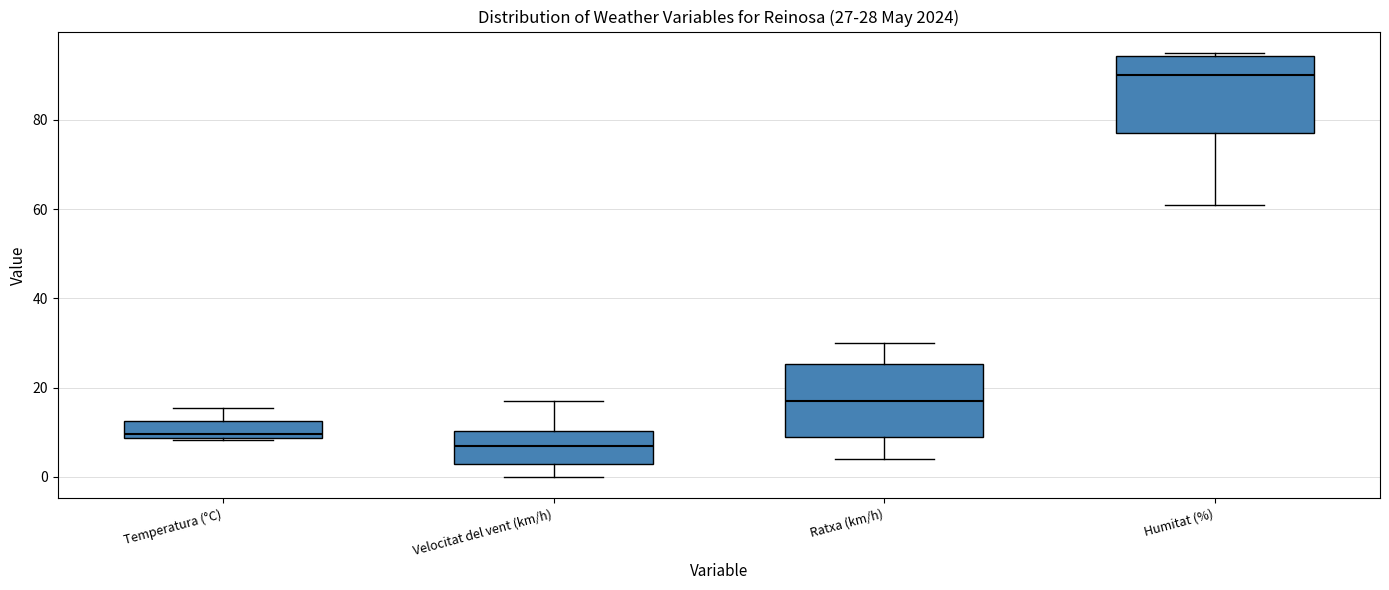

Which box's median line is the highest?

Humitat (%)